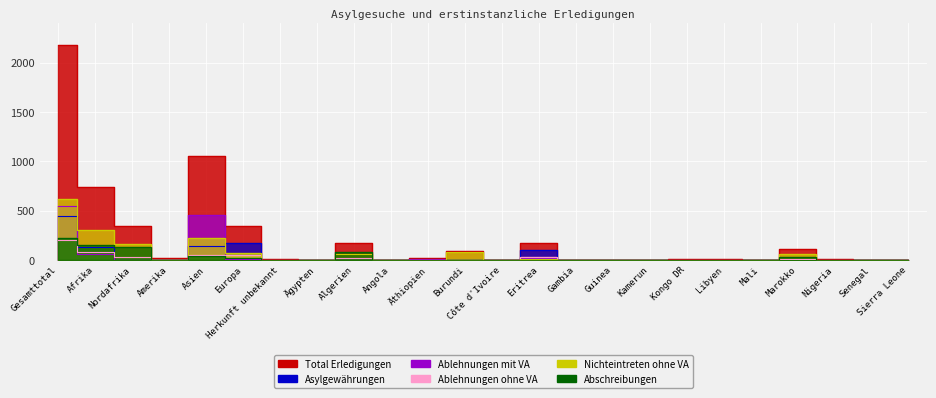

Is the value of Ablehnungen mit VA at Libyen greater than the value of Total Erledigungen at Libyen?

No